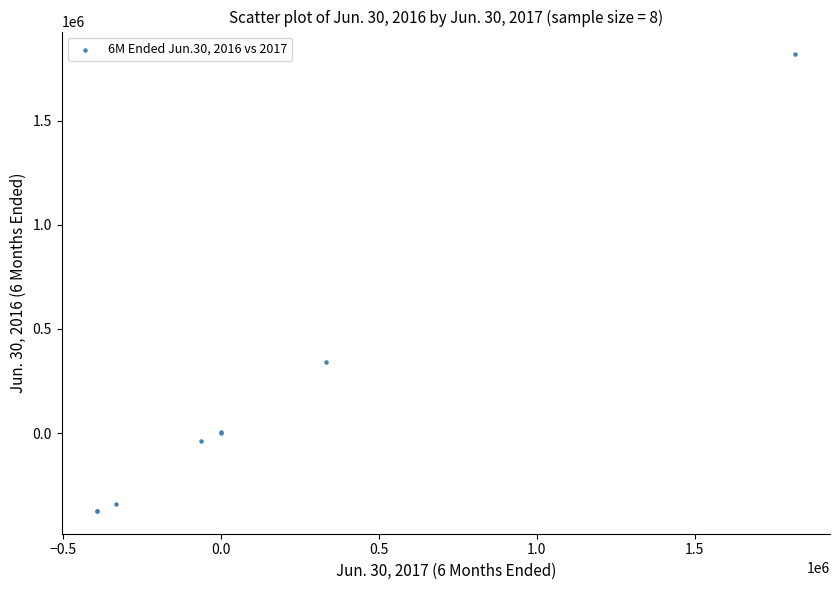

What Y value in the scatter plot is closest to 722048?

339878.0